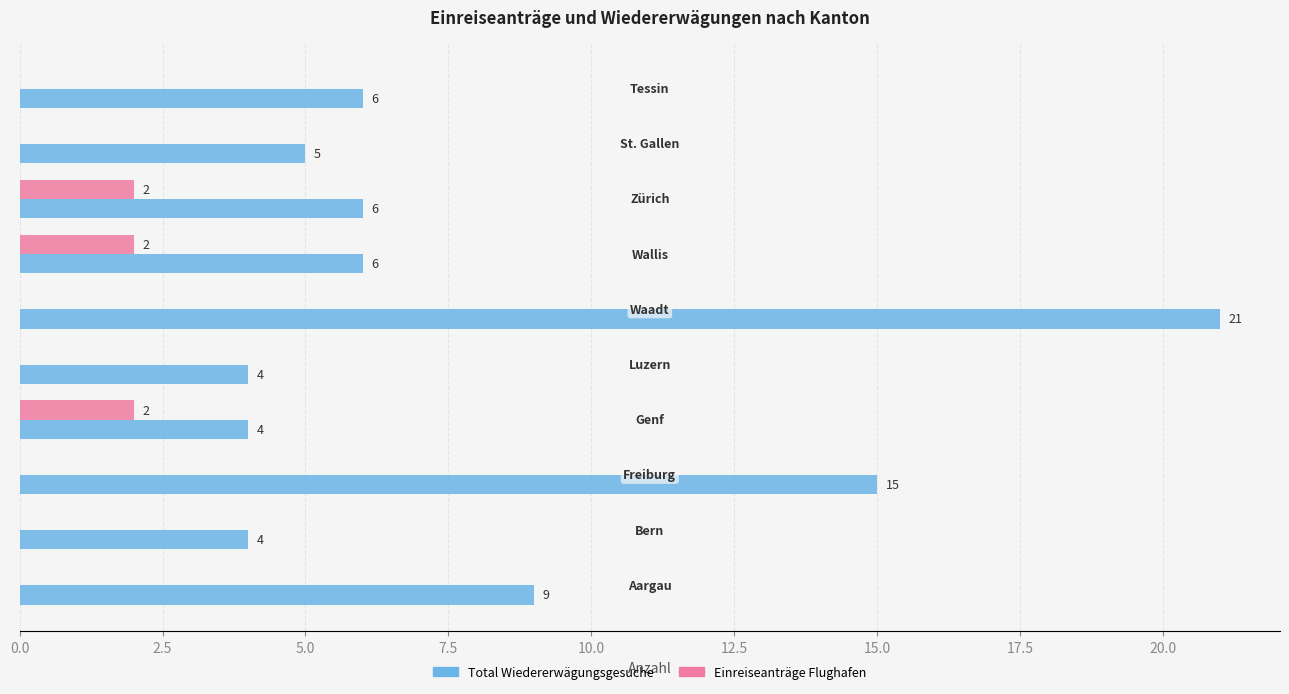

What is the maximum value shown in the chart?

21